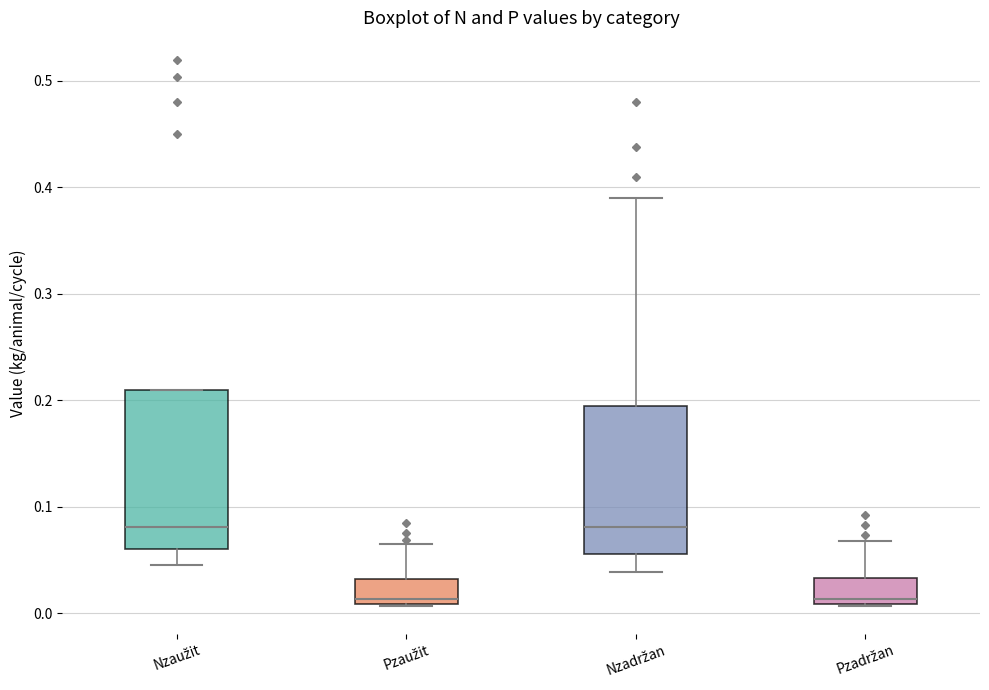

Reading left to right, transcribe this box plot: for each box, give where its median line is, the range the box spans, and where its two whiskers end, as read against the y-axis. The values are not printed on the chart, so give them approximately, as read against the axis.

Nzaužit: median 0.08, box 0.06 to 0.21, whiskers 0.05 to 0.21
Pzaužit: median 0.01 (just above the box's lower edge), box 0.01 to 0.03, whiskers 0.01 to 0.07
Nzadržan: median 0.08, box 0.06 to 0.20, whiskers 0.04 to 0.39
Pzadržan: median 0.01 (just above the box's lower edge), box 0.01 to 0.03, whiskers 0.01 to 0.07